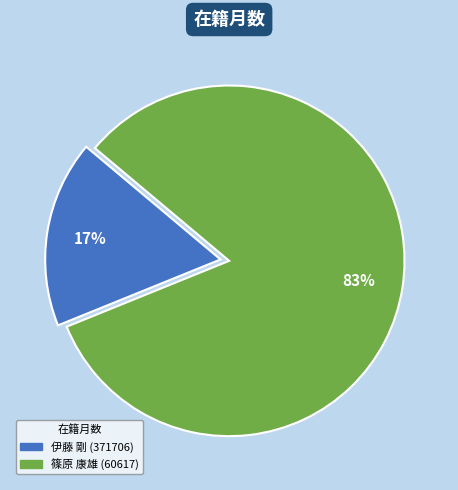

How many slices are in this pie chart?

2